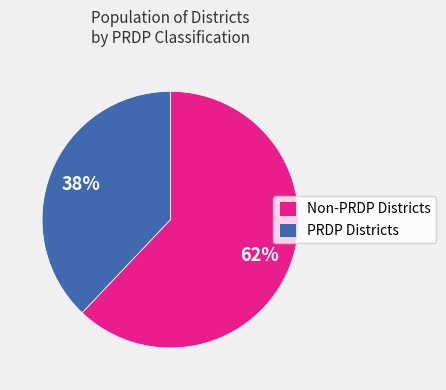

The Non-PRDP Districts slice represents 62% of the pie. True or false?

True